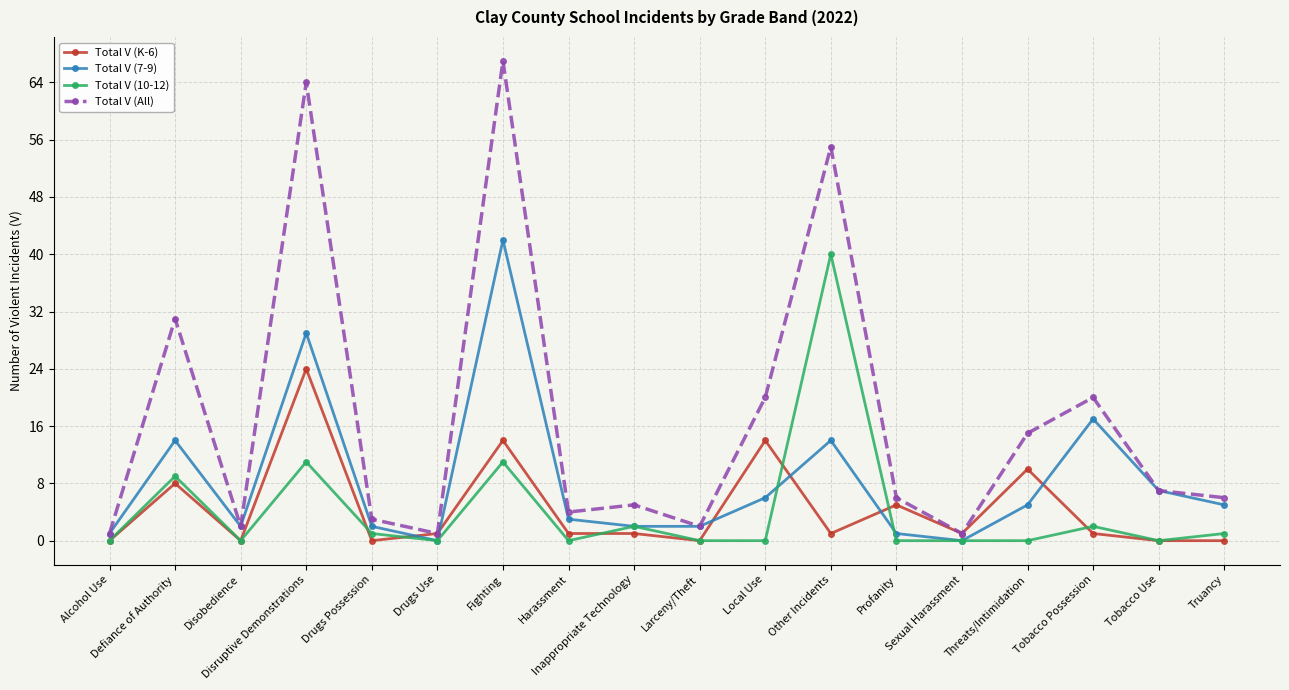

What is the highest value of the Total V (K-6) series?

24